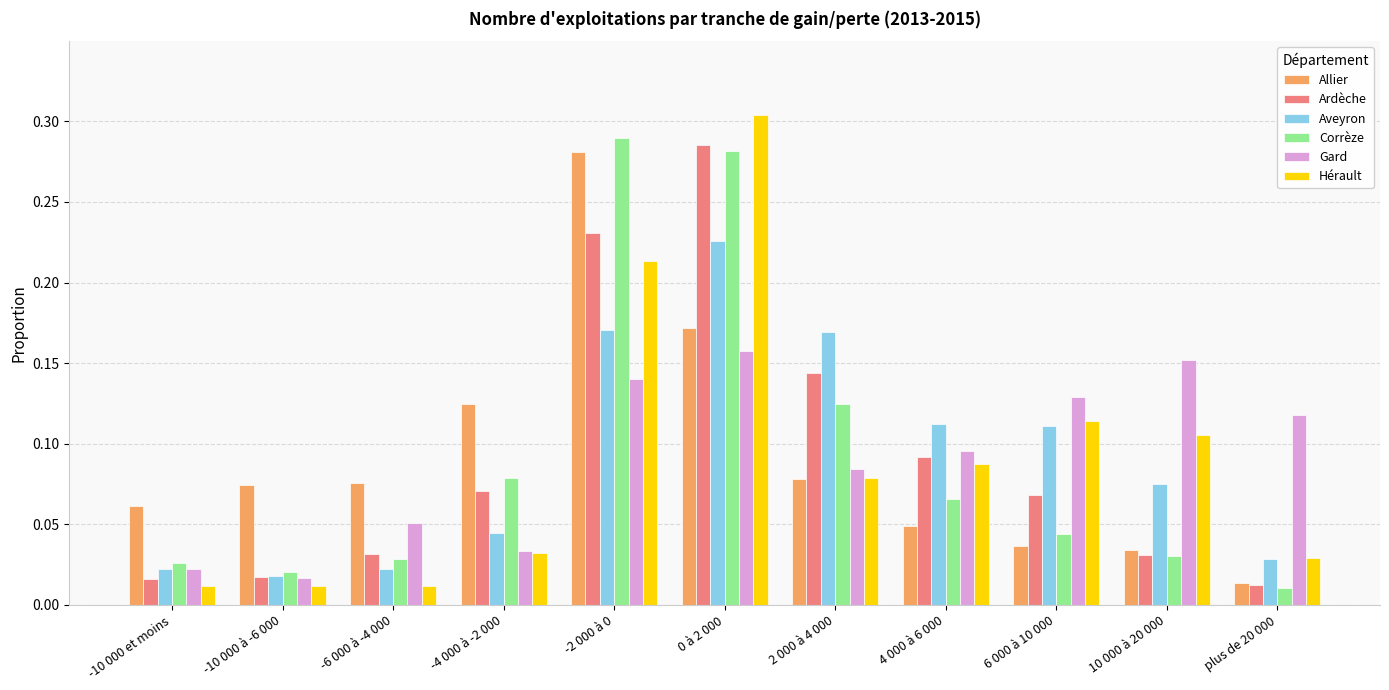

What is the sum of all Gard values?

1.0